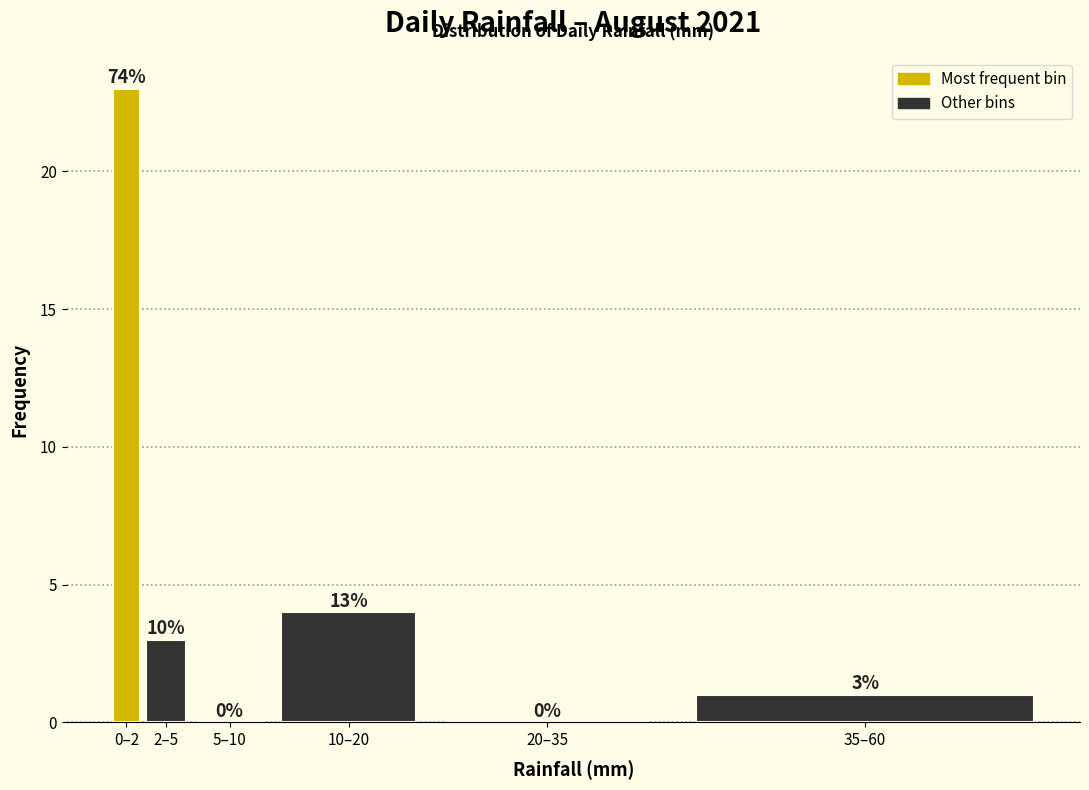

Reading right to left, transcribe all the data shown in this chart.

35–60=1	20–35=0	10–20=4	5–10=0	2–5=3	0–2=23